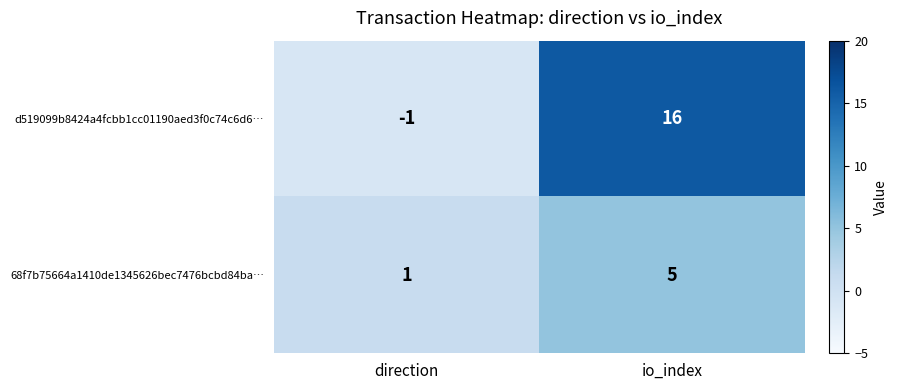

Is it true that d519099b8424a4fcbb1cc01190aed3f0c74c6d6… equals -1 at direction?

True